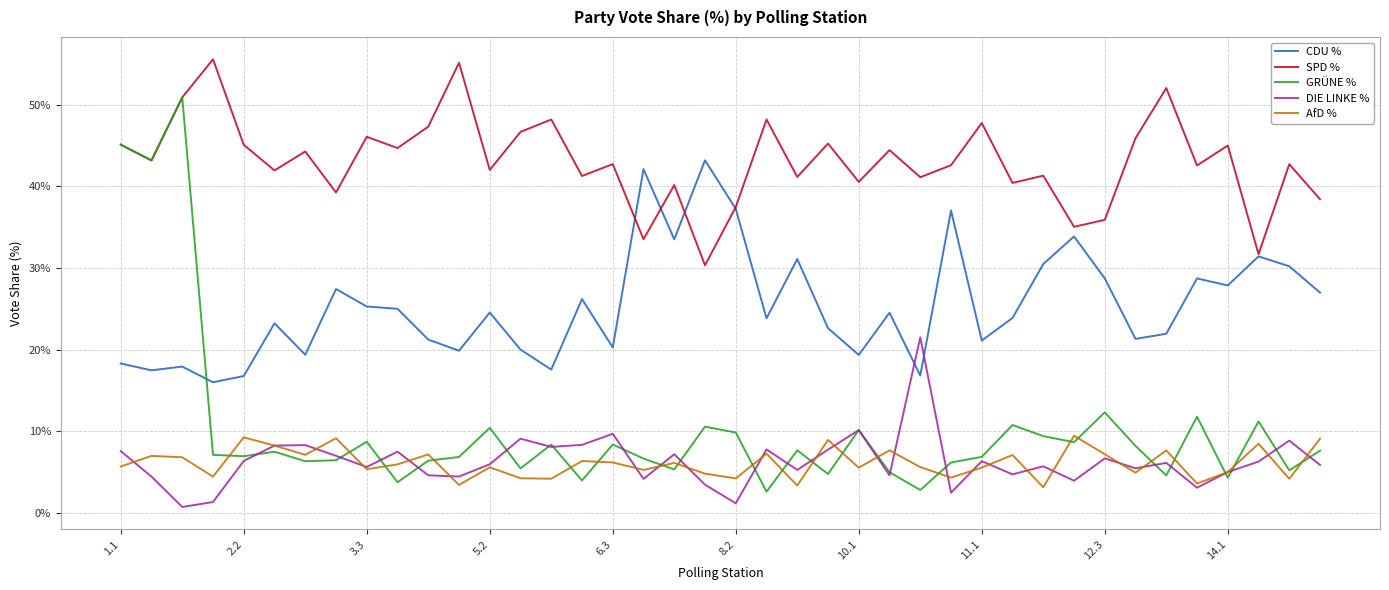

Does the chart display data point markers on the line(s)?

No